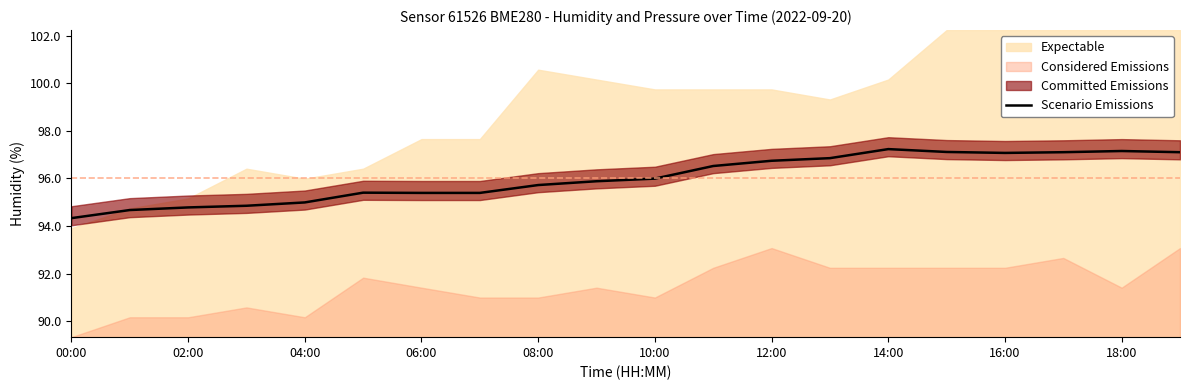

What is the value of the 6th point from the left?

95.4